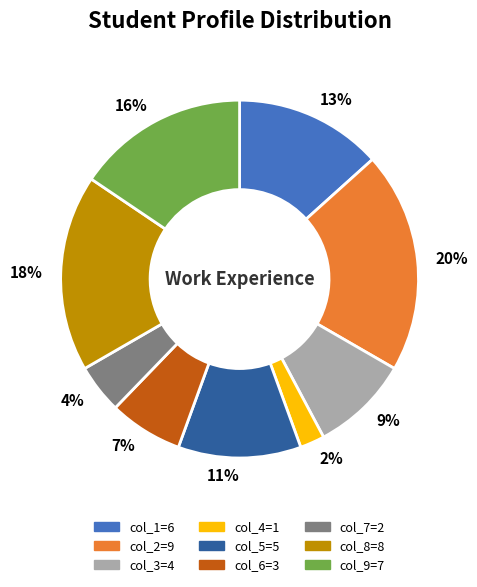

Which slice is the largest?

col_2=9